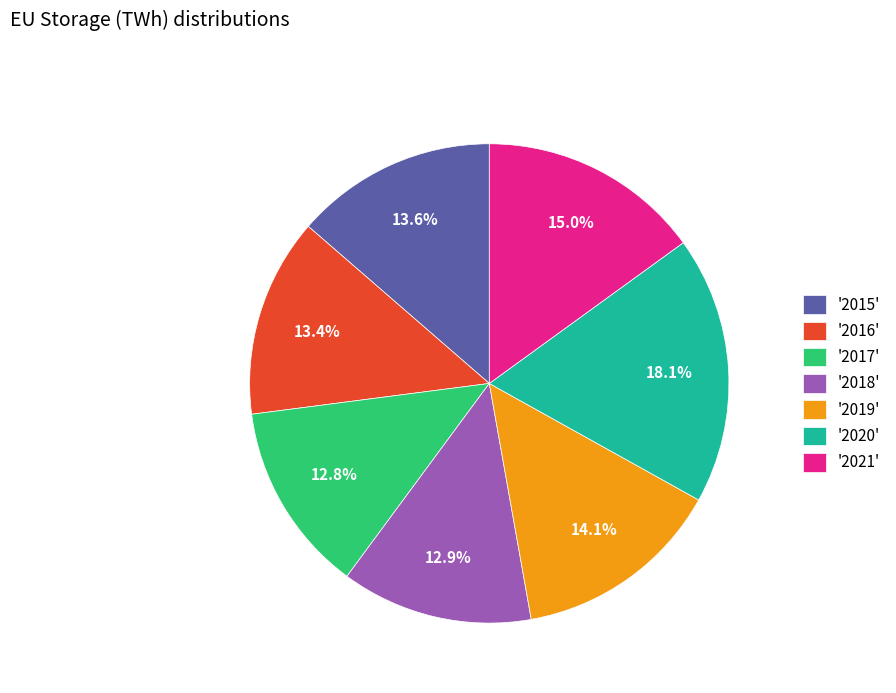

What is the ratio of the value at '2018' to the value at '2021'?

0.9